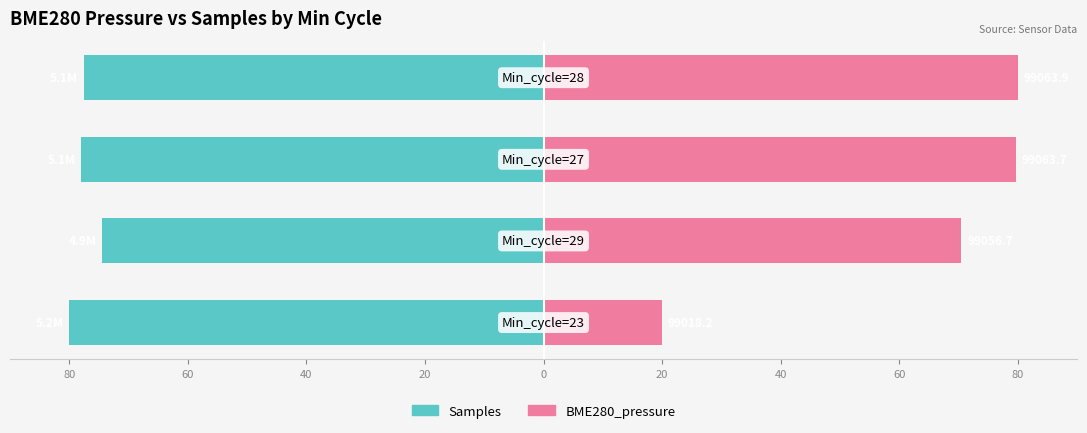

What is the average value of the BME280_pressure series?

62.5